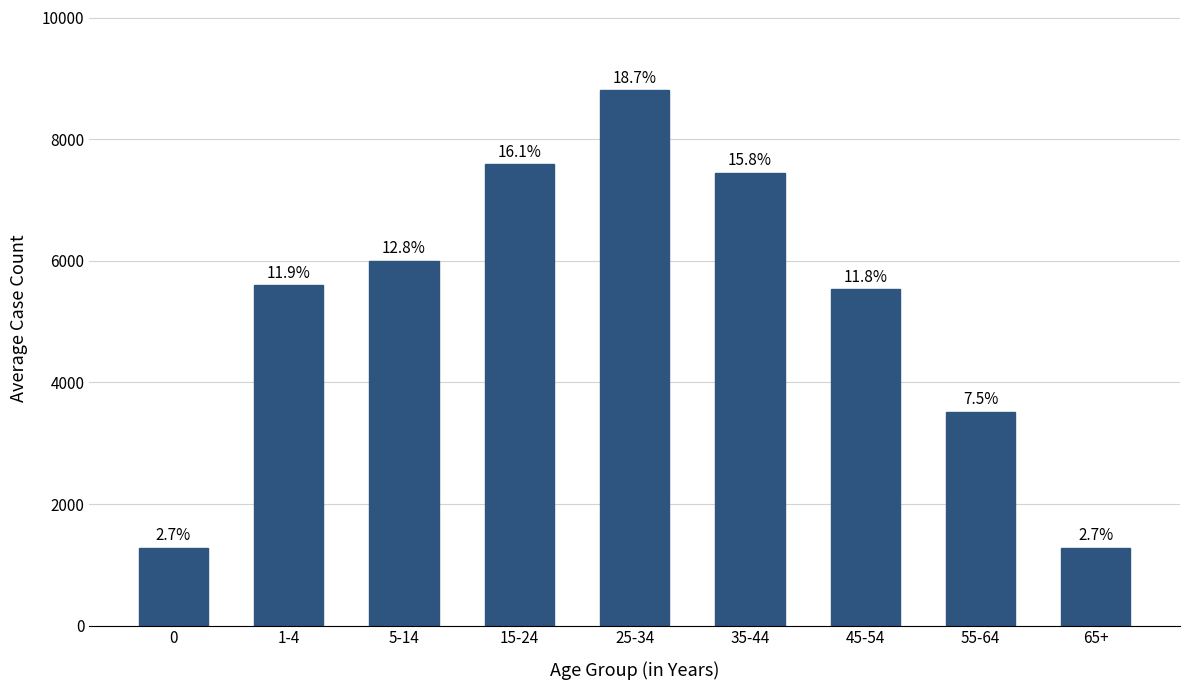

What is the greatest value displayed?

8808